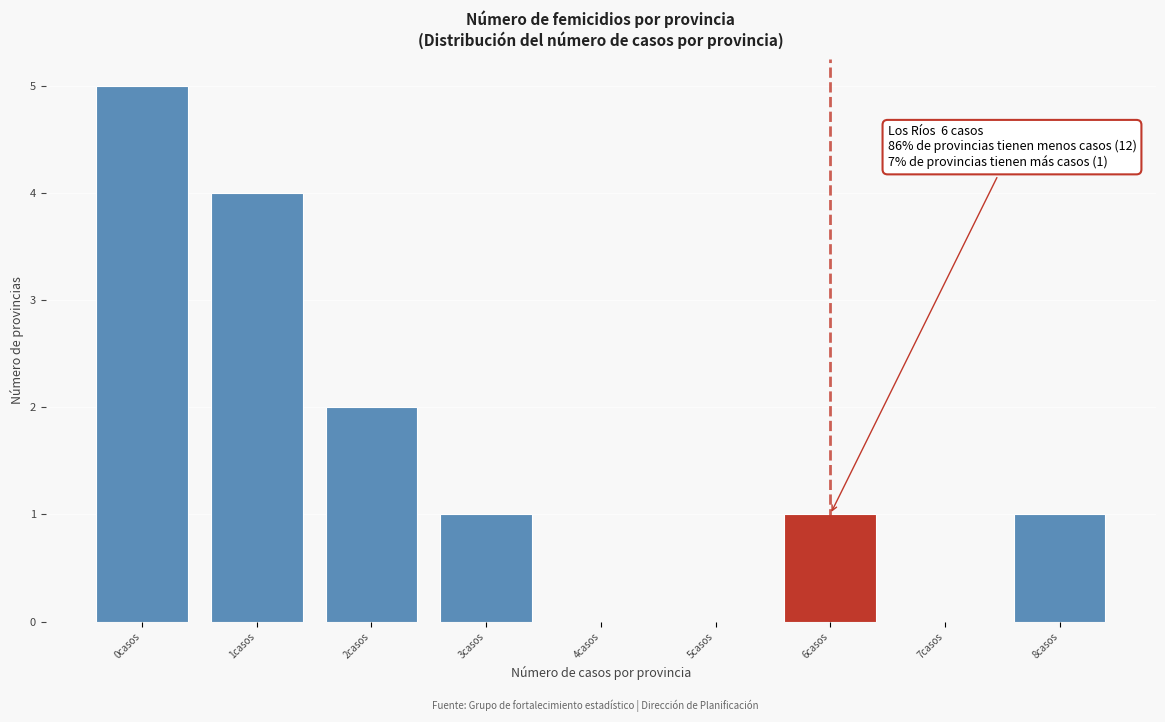

Over which range of the x-axis is the bar tallest?

-0.5 to 0.5